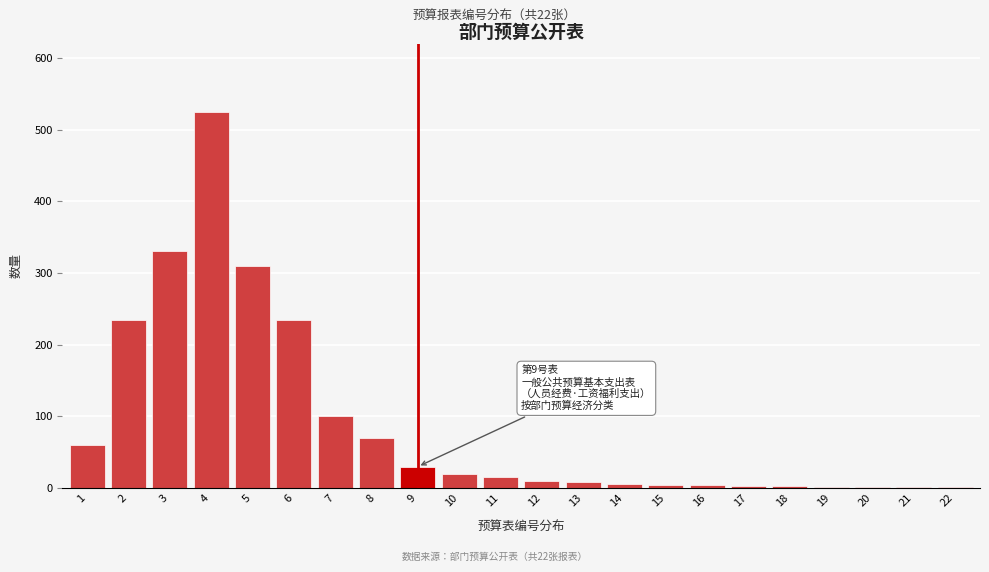

What is the change in value from 8 to 10?

-50